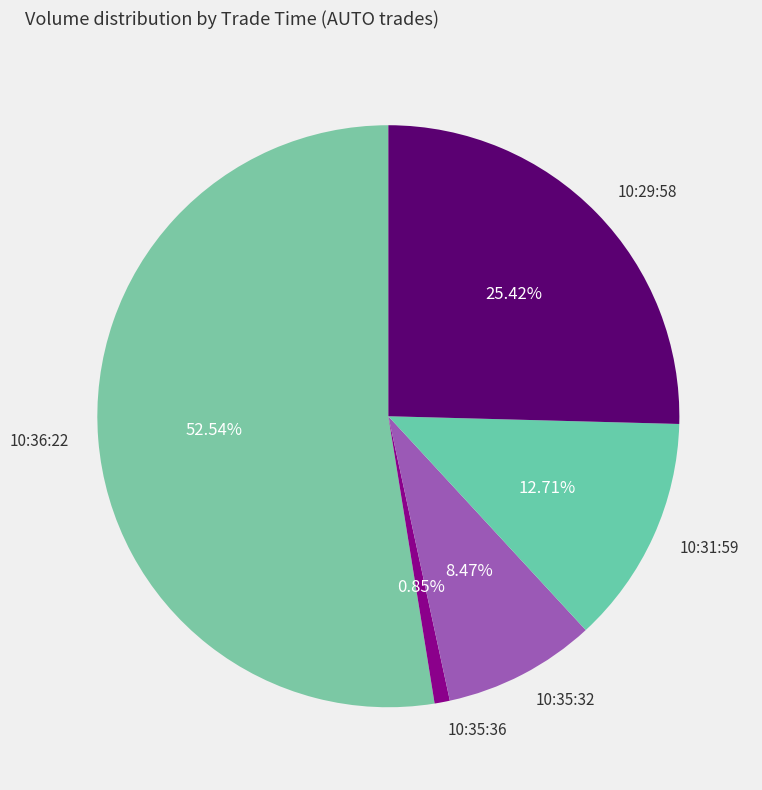

True or false: 10:29:58 accounts for 25% of the total.

True